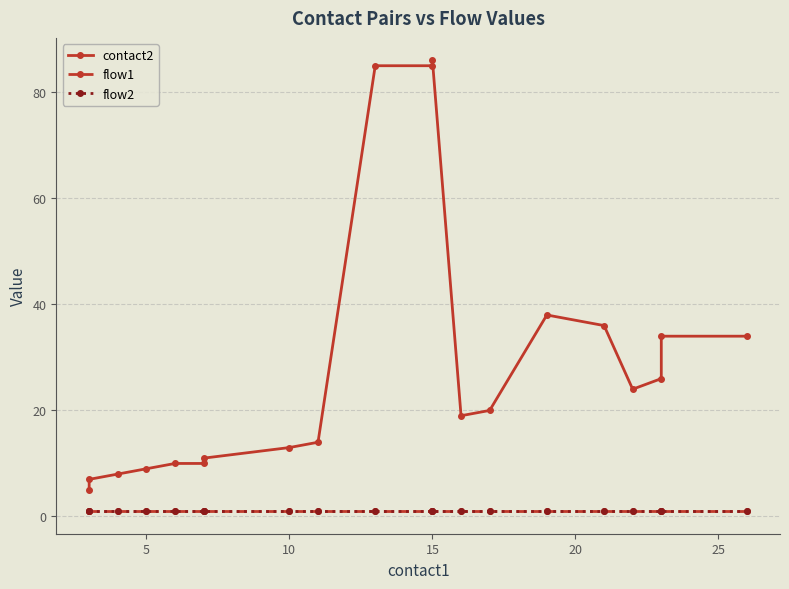

Rank the series by their maximum value, from lowest to highest.

flow1, flow2, contact2